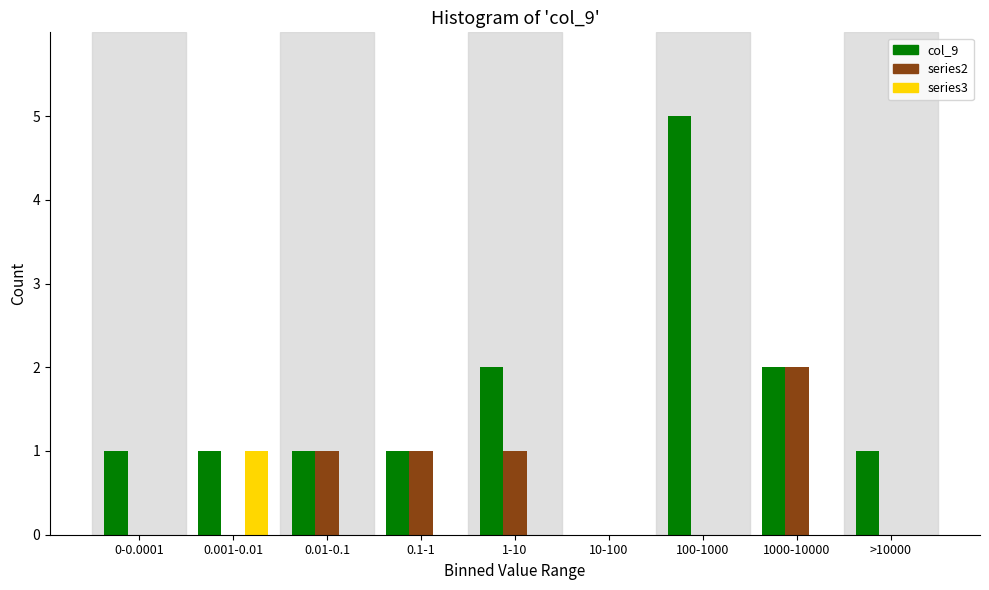

Reading left to right, transcribe all the data shown in this chart.

col_9: 0-0.0001=1	0.001-0.01=1	0.01-0.1=1	0.1-1=1	1-10=2	10-100=0	100-1000=5	1000-10000=2	>10000=1
series2: 0-0.0001=0	0.001-0.01=0	0.01-0.1=1	0.1-1=1	1-10=1	10-100=0	100-1000=0	1000-10000=2	>10000=0
series3: 0-0.0001=0	0.001-0.01=1	0.01-0.1=0	0.1-1=0	1-10=0	10-100=0	100-1000=0	1000-10000=0	>10000=0